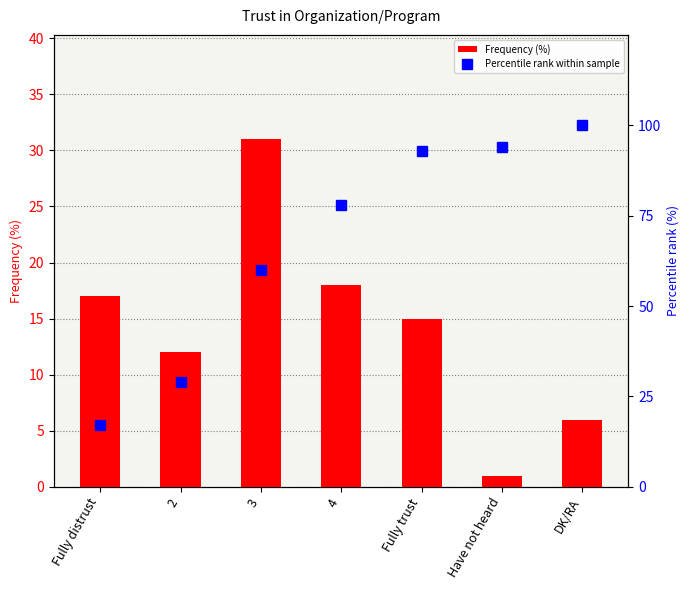

Is it true that Percentile rank within sample equals 17.0 at Fully distrust?

True